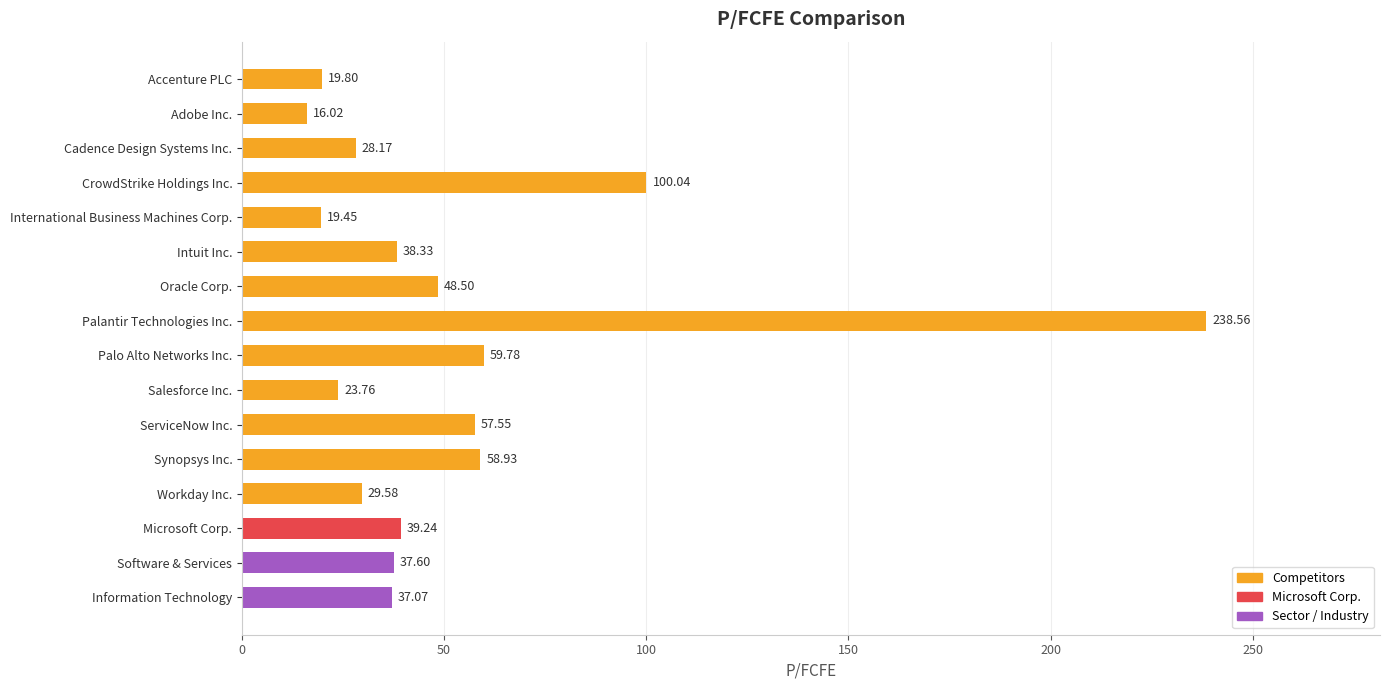

What is the smallest value displayed?

16.0